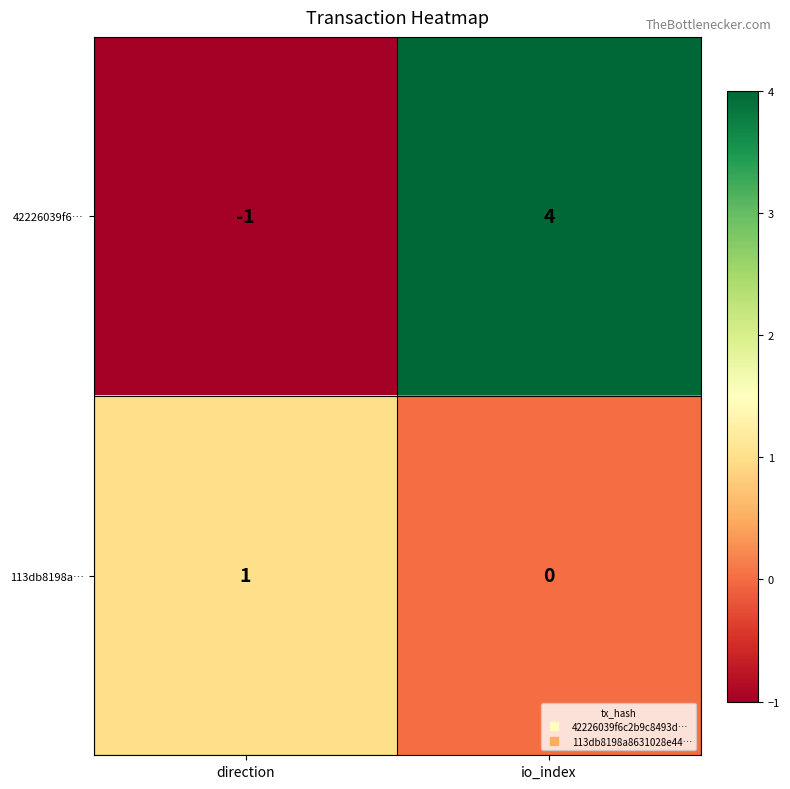

Reading left to right, extract all data points from this chart.

42226039f6…: direction=-1	io_index=4
113db8198a…: direction=1	io_index=0